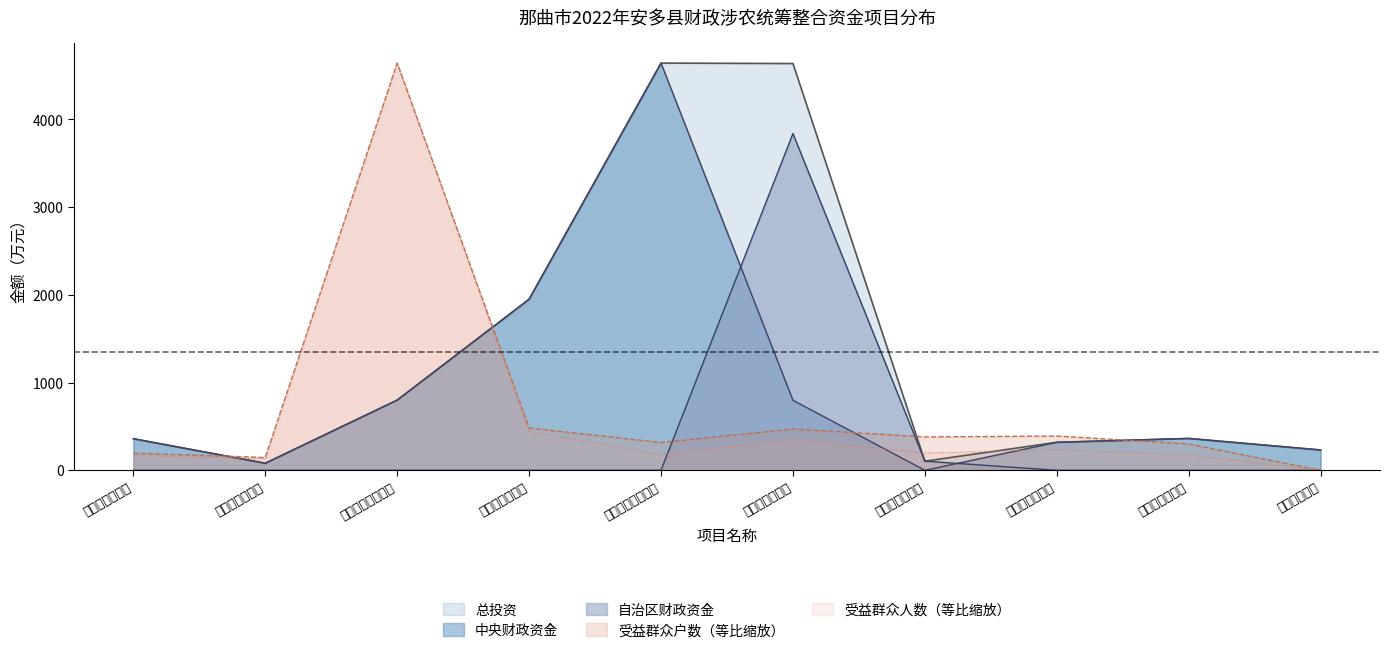

At which label is 中央财政资金 closest to 2321?

游牧民帐篷工程